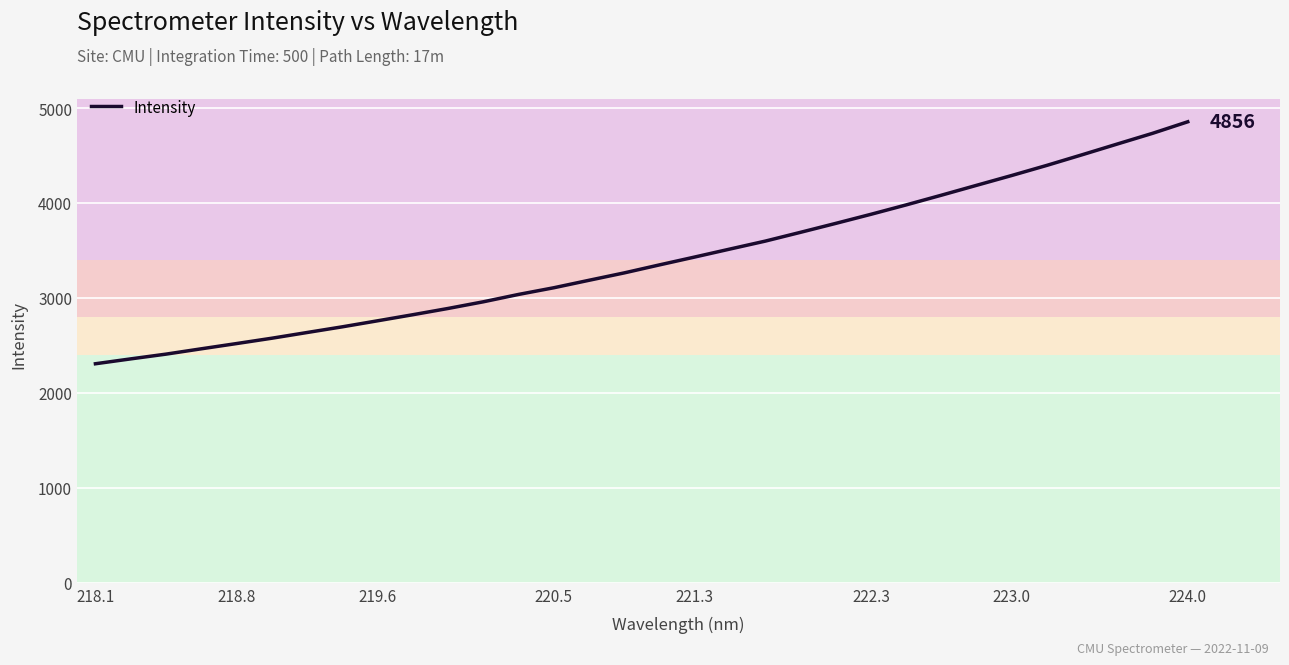

What is the greatest value displayed?

4856.4